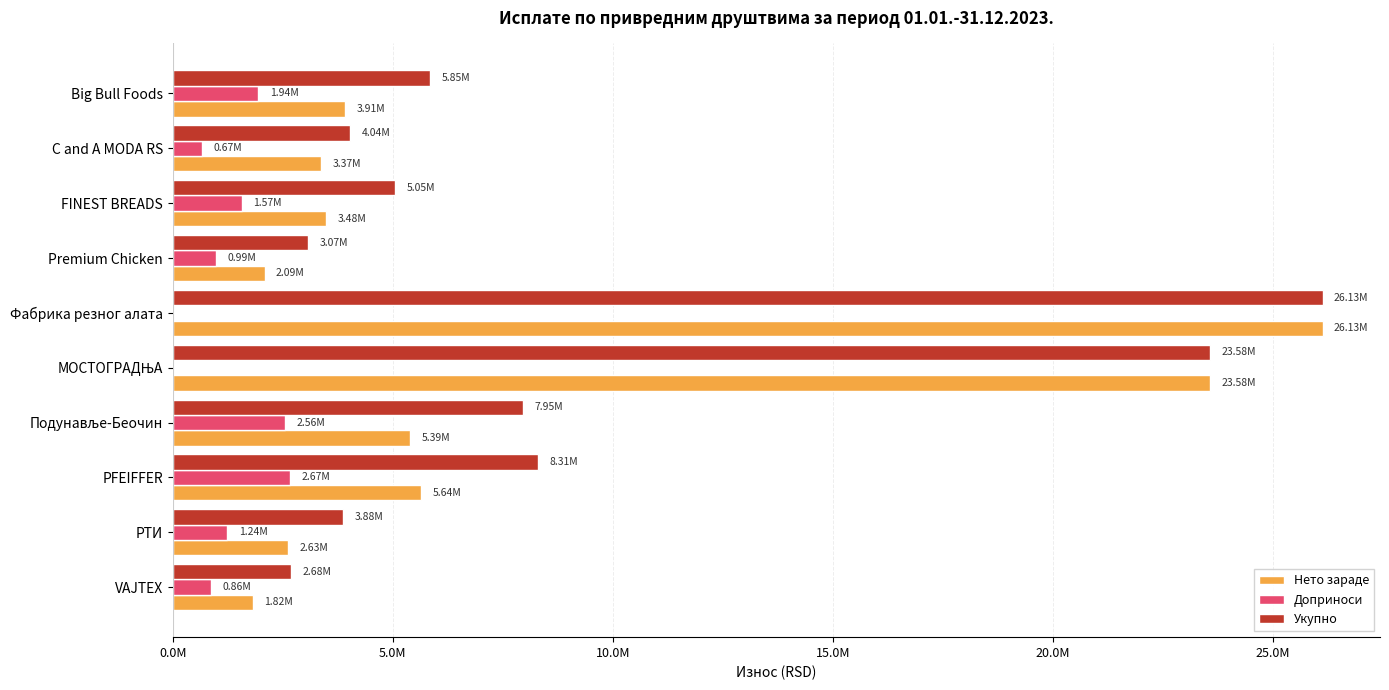

Which series has the widest spread of values?

Нето зараде